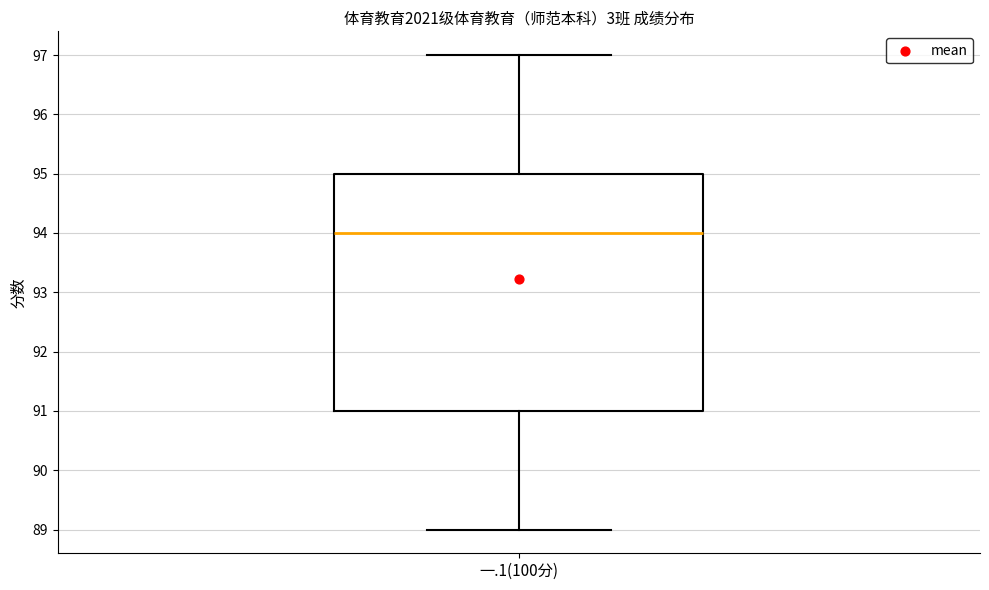

Where does the median line of the box for 一.1(100分) sit on the y-axis? The values are not printed on the chart, so give them approximately, as read against the axis.

94